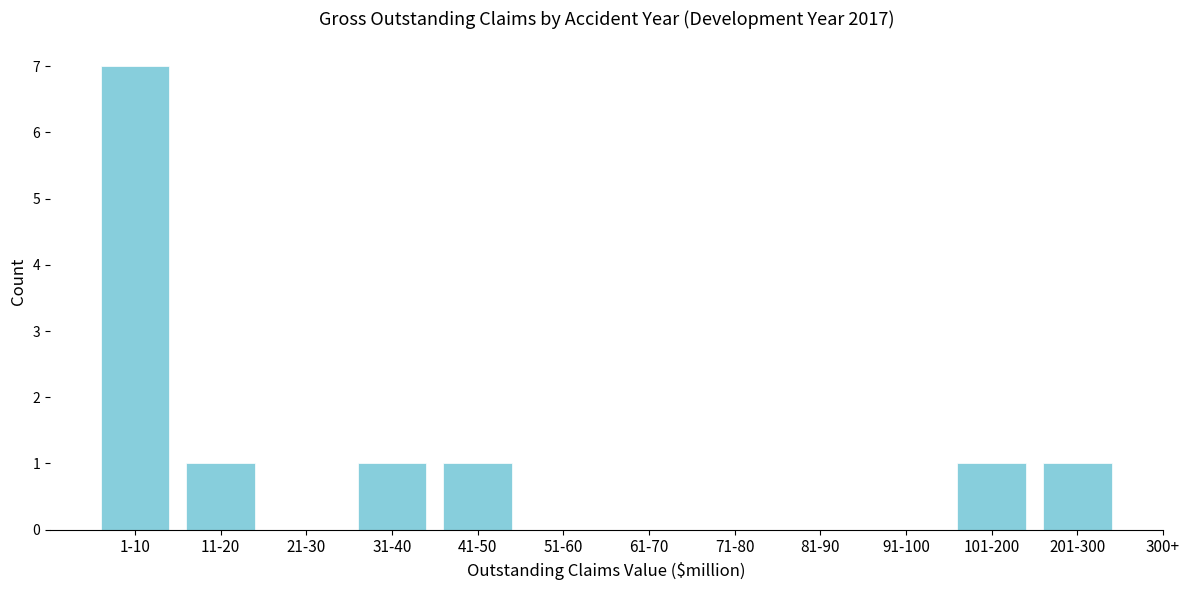

Reading left to right, transcribe all the data shown in this chart.

1-10=7	11-20=1	21-30=0	31-40=1	41-50=1	51-60=0	61-70=0	71-80=0	81-90=0	91-100=0	101-200=1	201-300=1